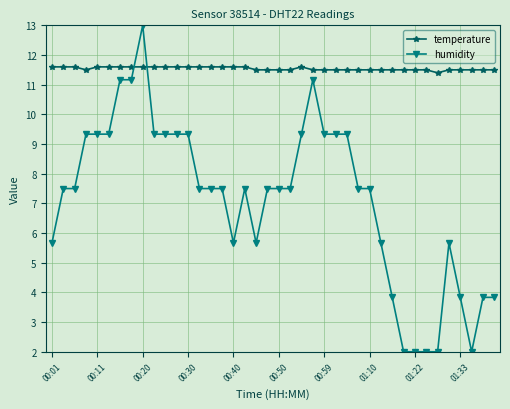

Which series has the largest total across all categories?

temperature